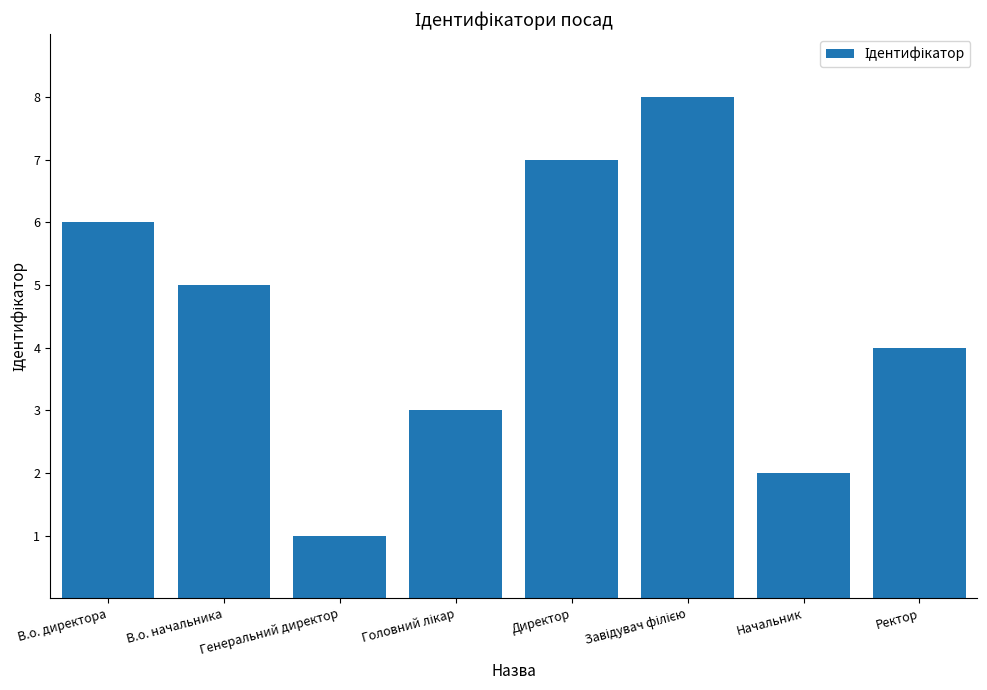

What is the ratio of the value at Начальник to the value at В.о. директора?

0.3